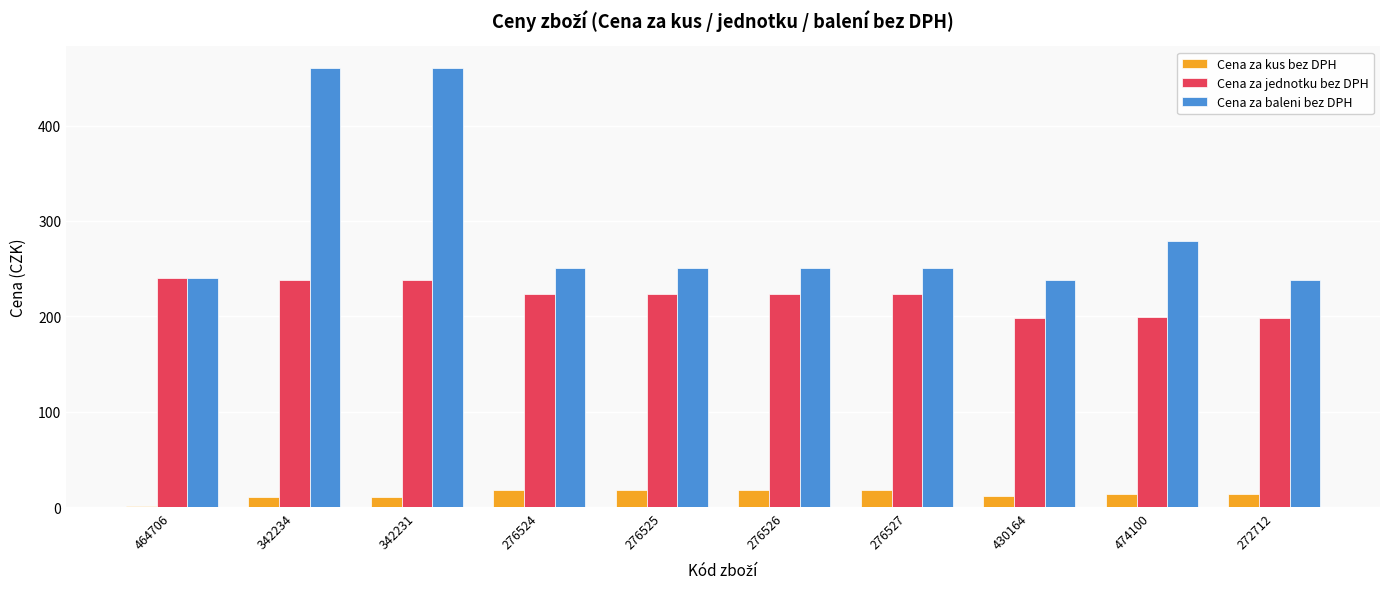

Where is Cena za baleni bez DPH nearest to the value 348?

474100